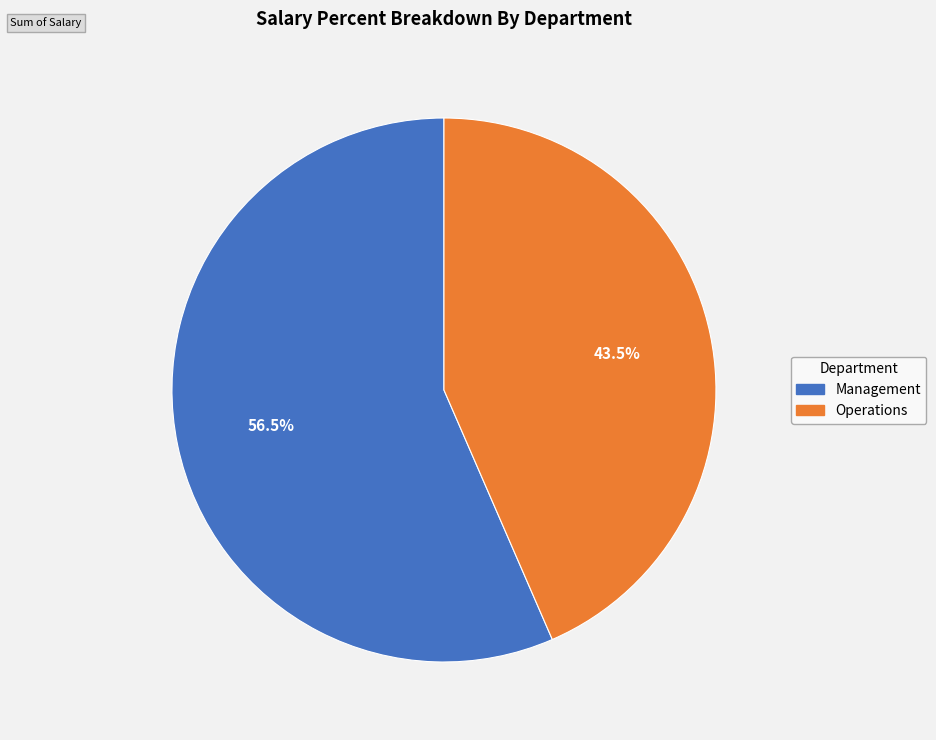

To the nearest percent, what is the average slice percentage?

50%